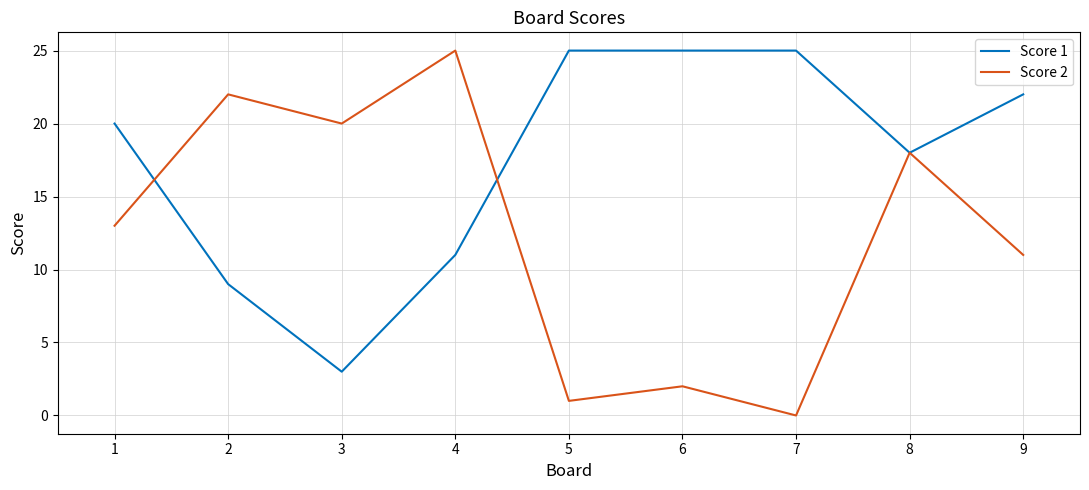

Which series has the widest spread of values?

Score 2